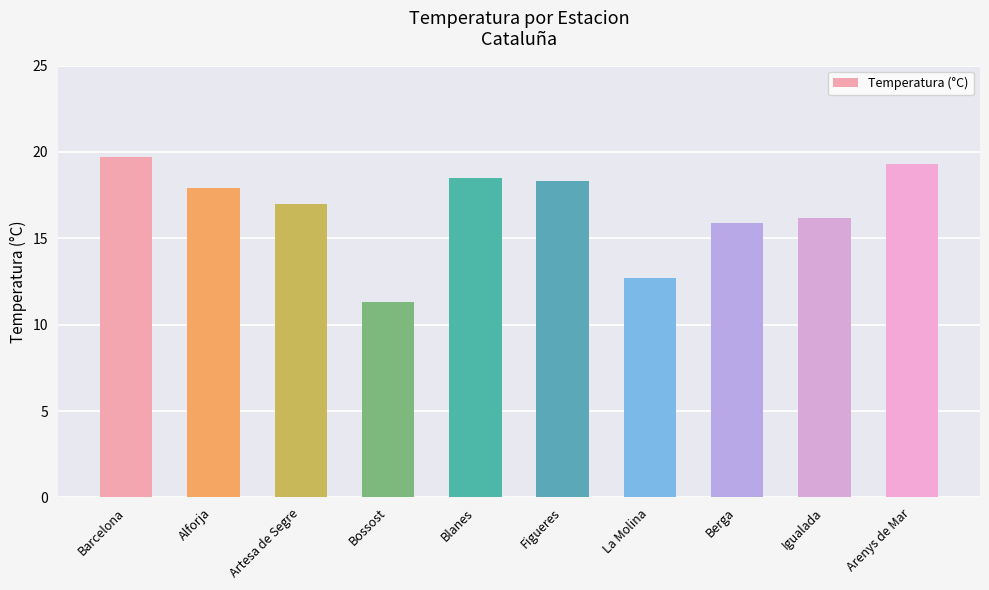

What is the greatest value displayed?

19.7